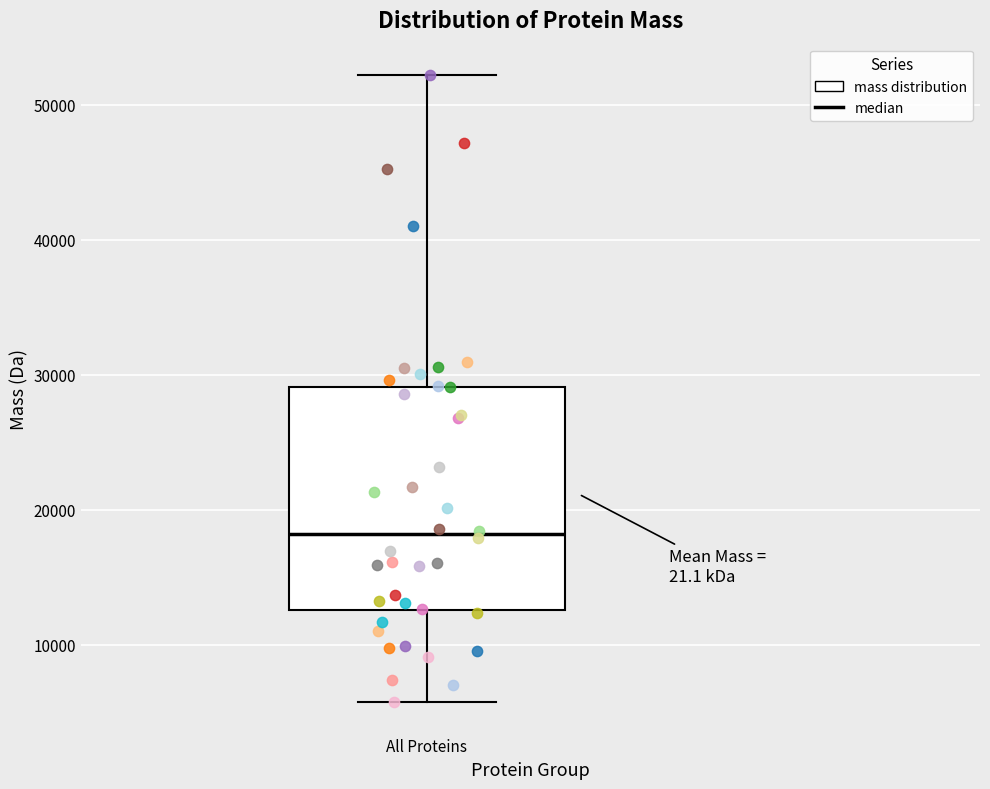

Where does the lower whisker of the box for All Proteins end on the y-axis? The values are not printed on the chart, so give them approximately, as read against the axis.

6000